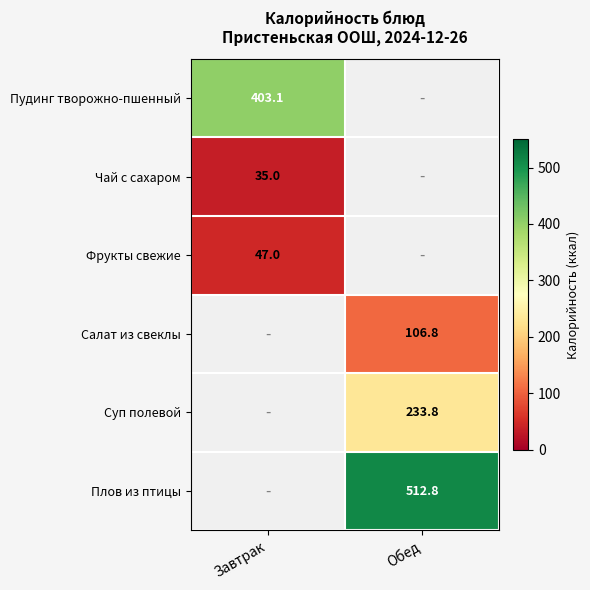

Is it true that Чай с сахаром equals 35.0 at Завтрак?

True